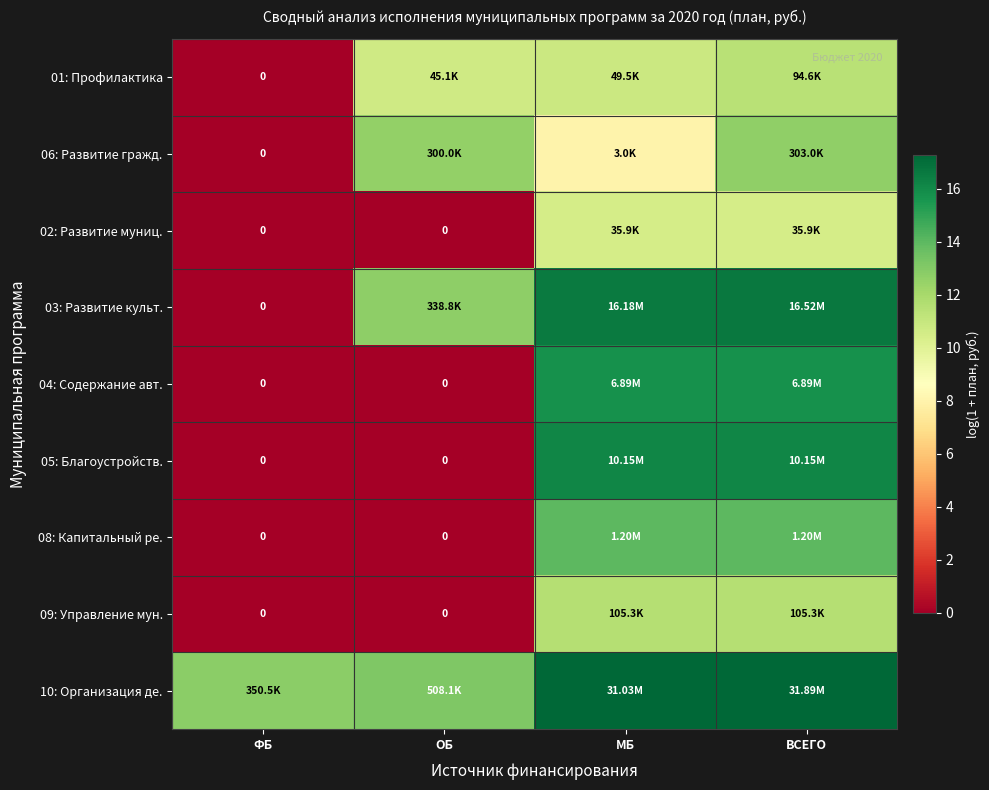

Where does the 08: Капитальный ре. series first go above 14?

МБ